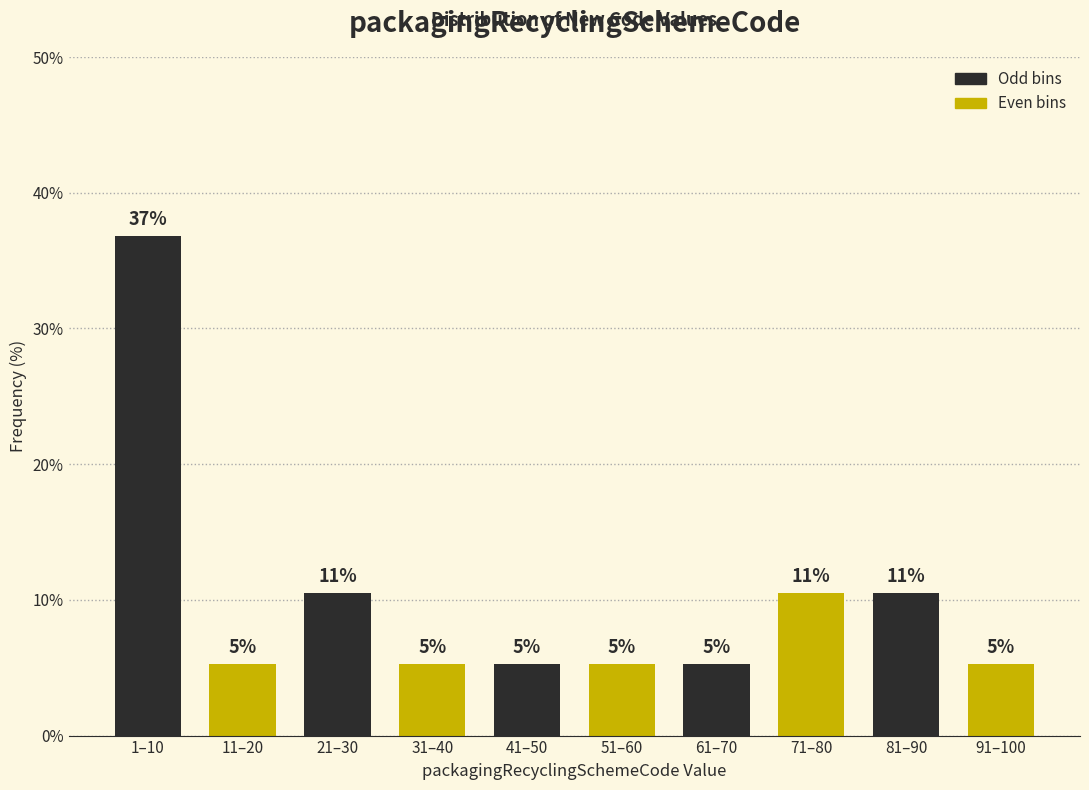

Does the chart contain any negative values?

No